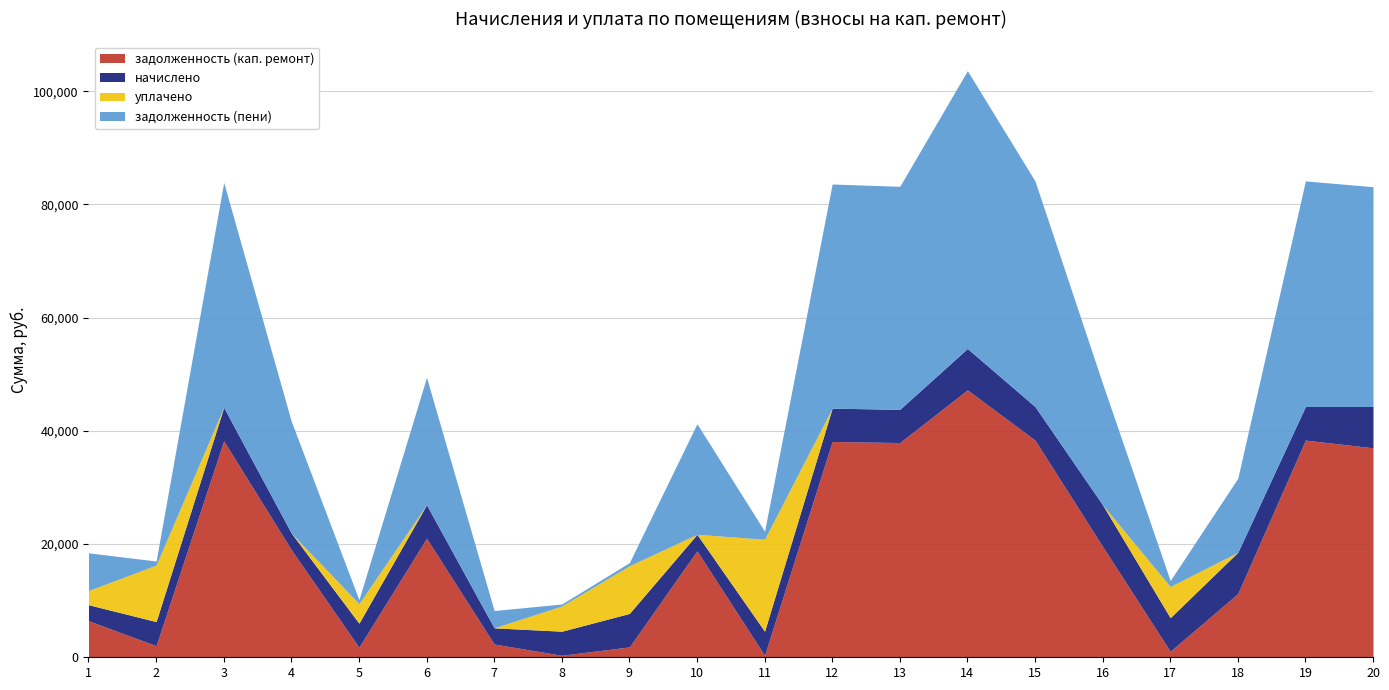

The value of начислено at 16 is 9551.1. True or false?

False